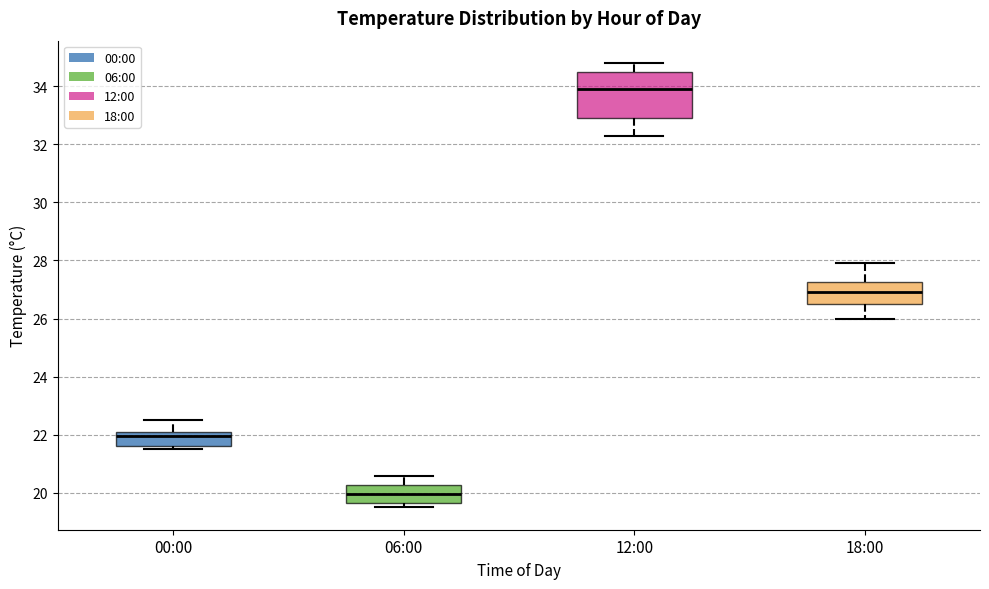

Reading left to right, read every box against the y-axis: the position of its median line, the range the box covers, and the ends of its whiskers. The values are not printed on the chart, so give them approximately, as read against the axis.

00:00: median 22.0, box 21.6 to 22.2, whiskers 21.6 (just below the box's lower edge) to 22.6
06:00: median 20.0, box 19.6 to 20.2, whiskers 19.6 (just below the box's lower edge) to 20.6
12:00: median 34.0, box 33.0 to 34.6, whiskers 32.4 to 34.8
18:00: median 27.0, box 26.6 to 27.2, whiskers 26.0 to 28.0